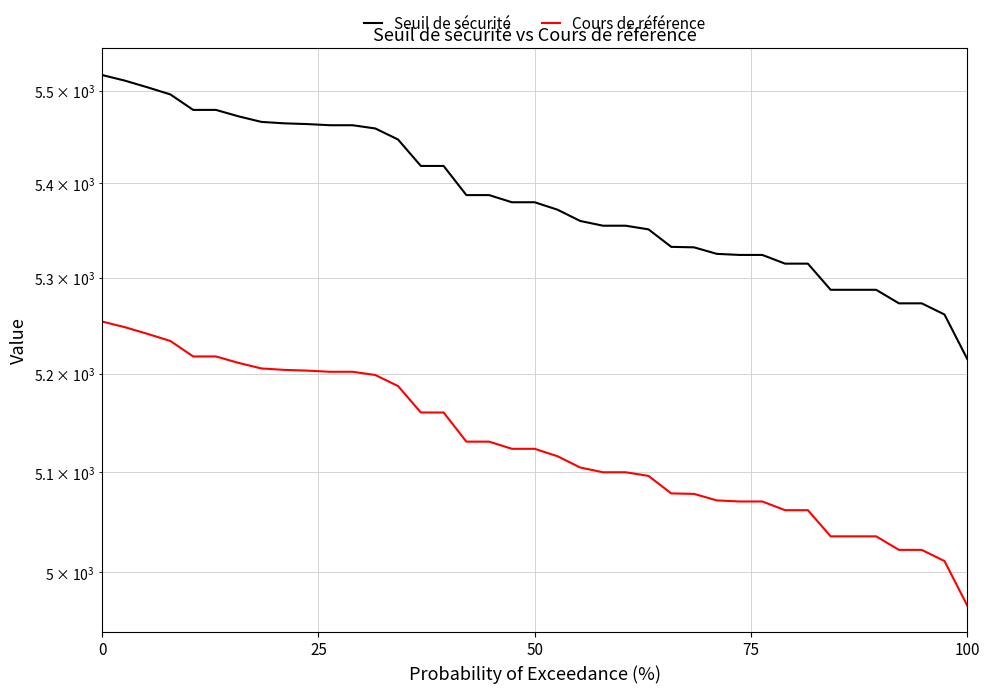

The Seuil de sécurité series shows 9716.1 at 9. True or false?

False